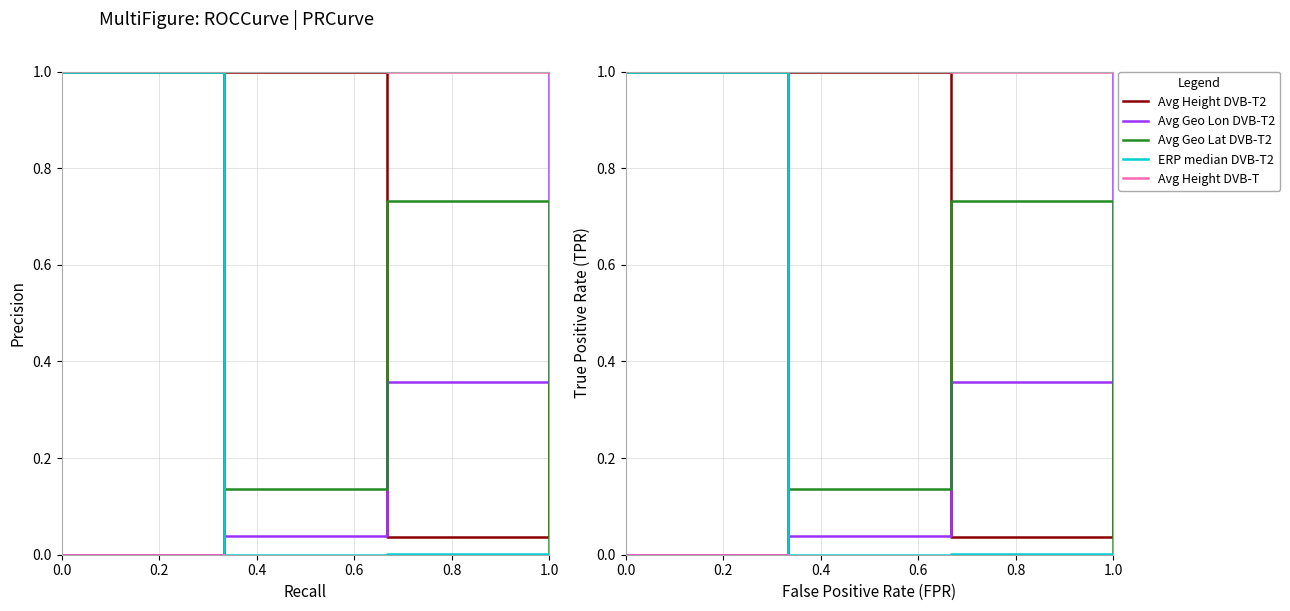

Which has a higher value, 0.0 or 0.2?

0.2